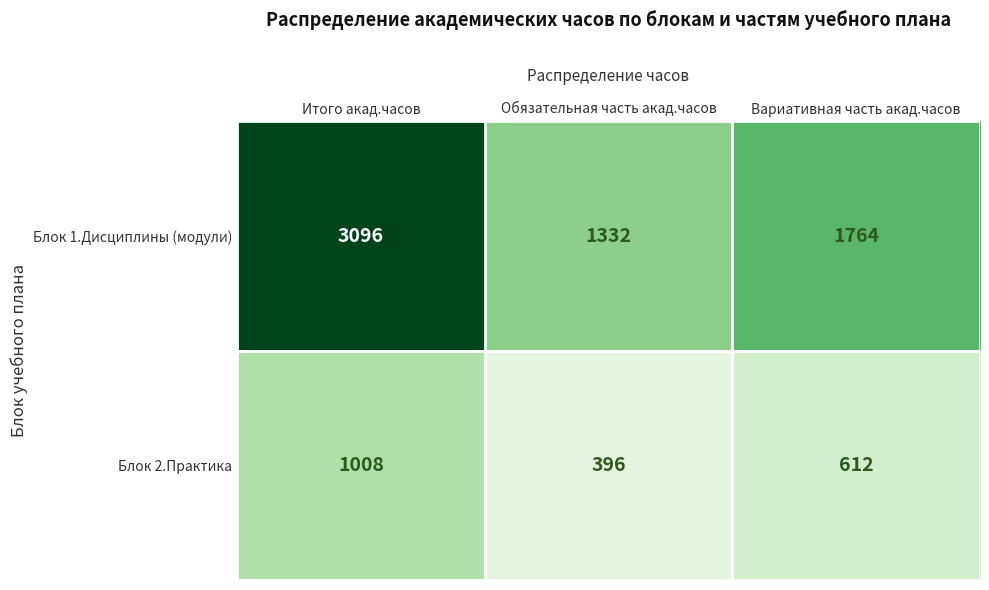

What value does the Блок 2.Практика series have at Итого акад.часов?

1008